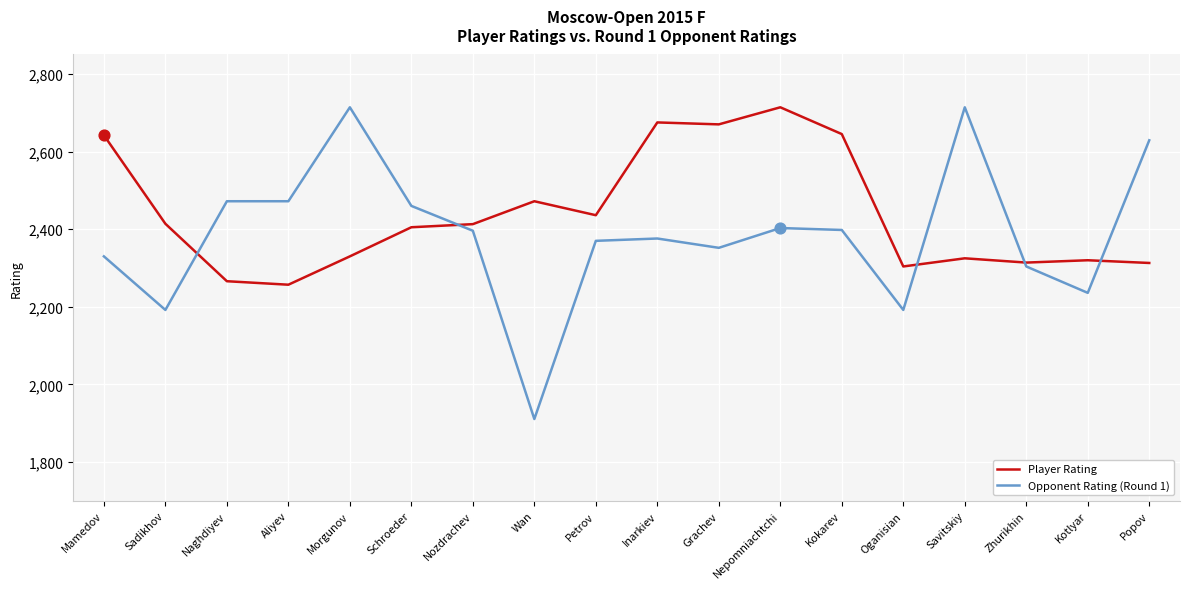

Is the value of Opponent Rating (Round 1) at Kotlyar greater than the value of Player Rating at Inarkiev?

No